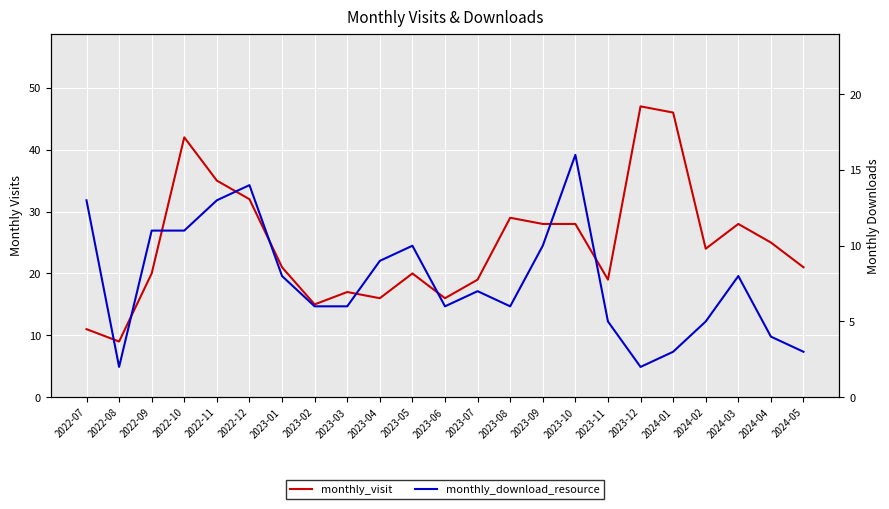

At which category is the sum across all series the highest?

2022-10